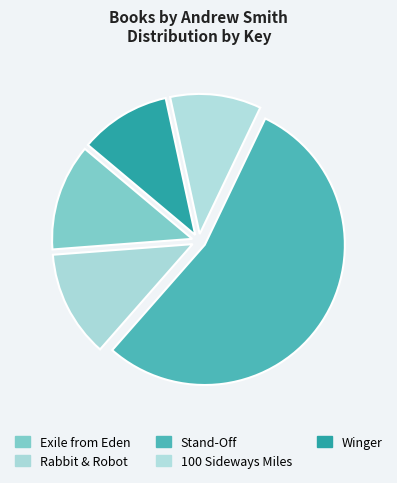

Which slice is the smallest?

Winger